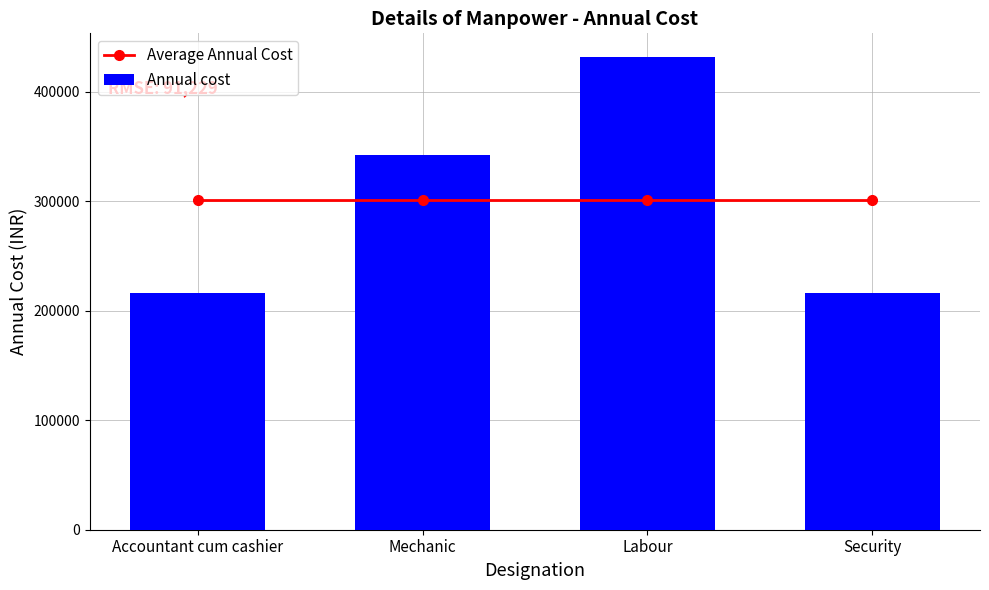

What are all the series names shown in the legend?

Average Annual Cost, Annual cost